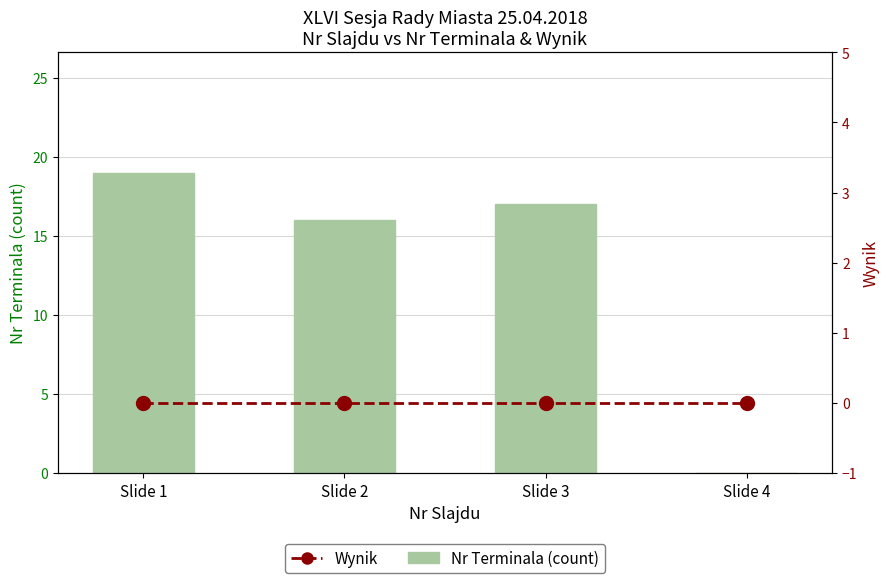

Rank the series at Slide 3 from highest to lowest value.

Nr Terminala (count), Wynik